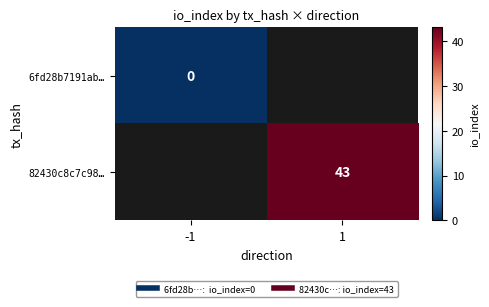

Which category has the lowest value across all series?

-1